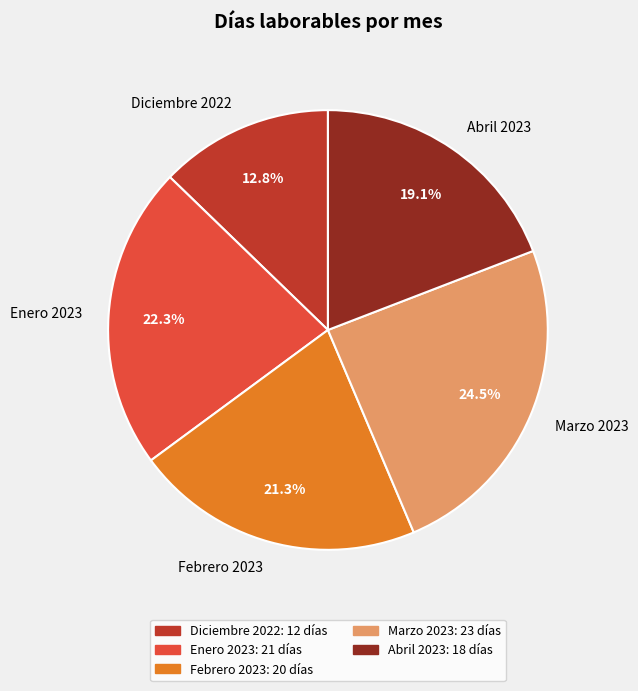

To the nearest percent, what percentage of the pie is Febrero 2023?

21%